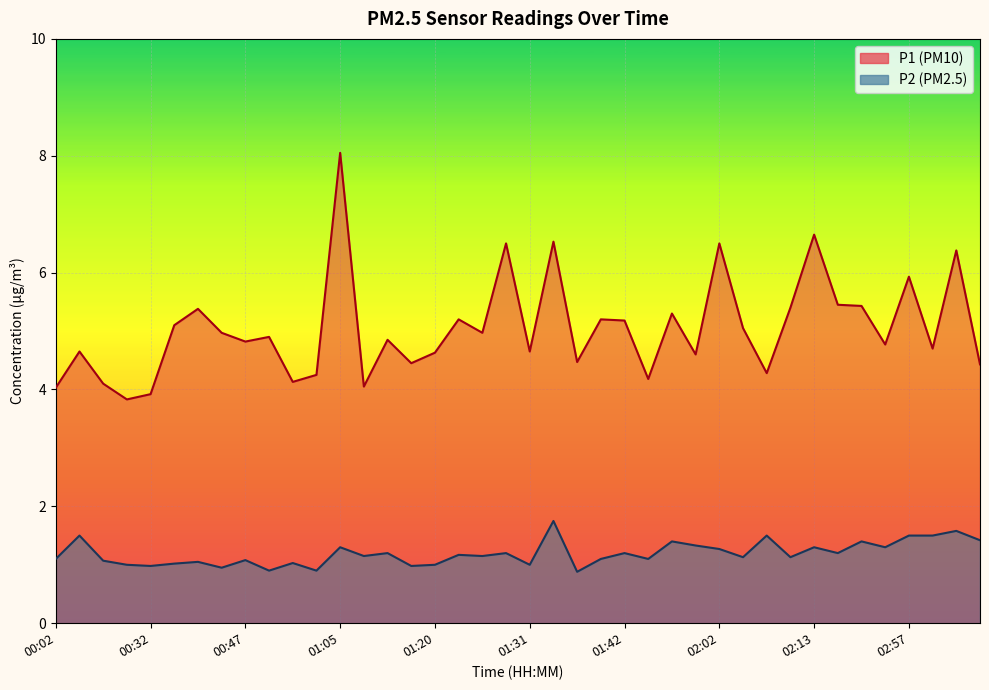

Between 01:42 and 02:13, which is larger?

02:13